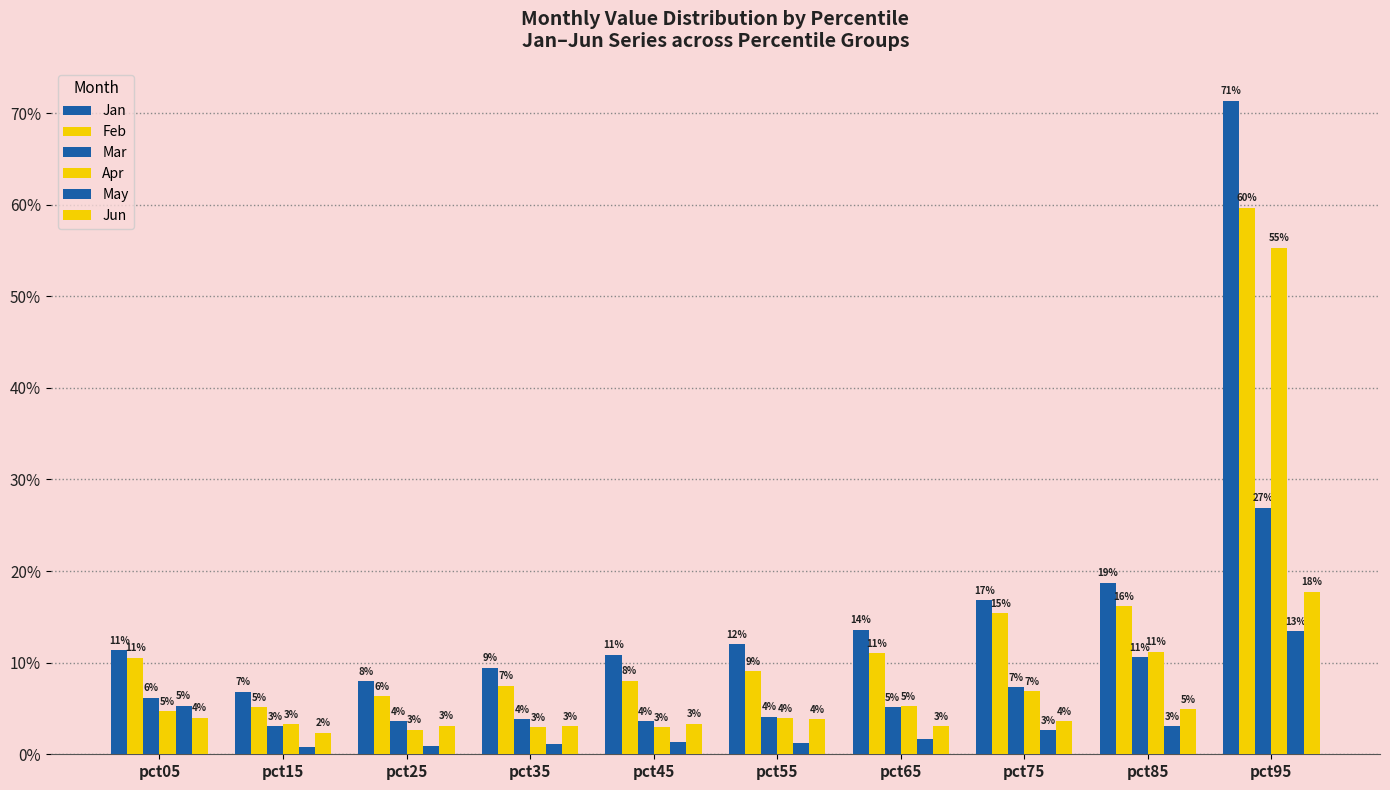

Which series has the largest total across all categories?

Jan